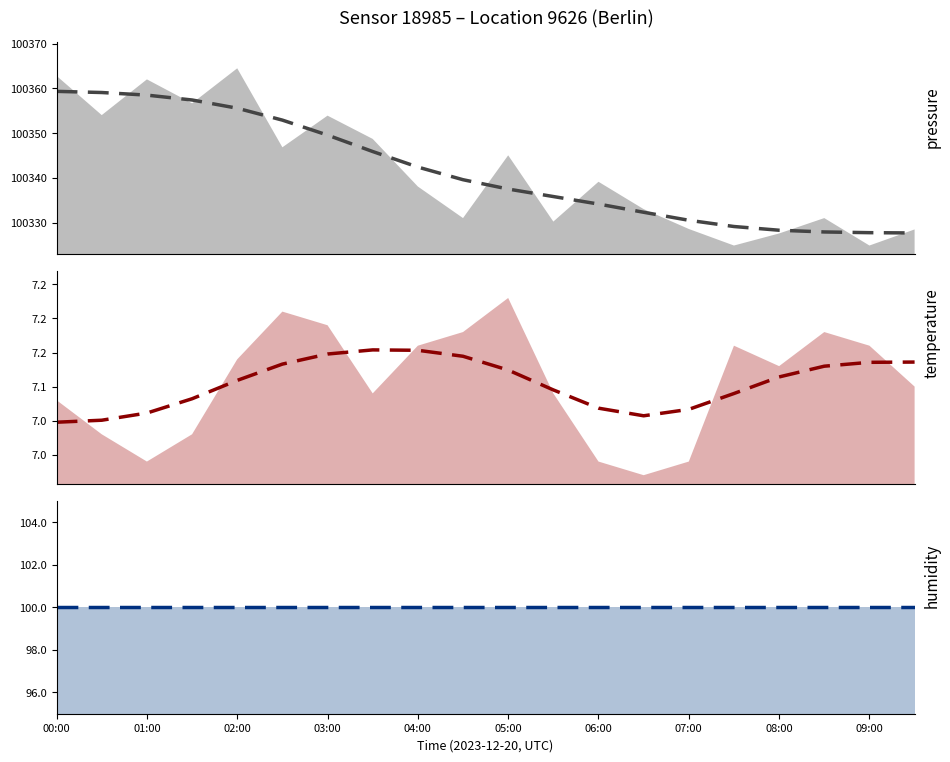

Rank the categories by humidity (trend) value from highest to lowest.

00:00, 01:00, 02:00, 03:00, 04:00, 05:00, 06:00, 07:00, 08:00, 09:00, 10, 11, 12, 13, 14, 15, 16, 17, 18, 19